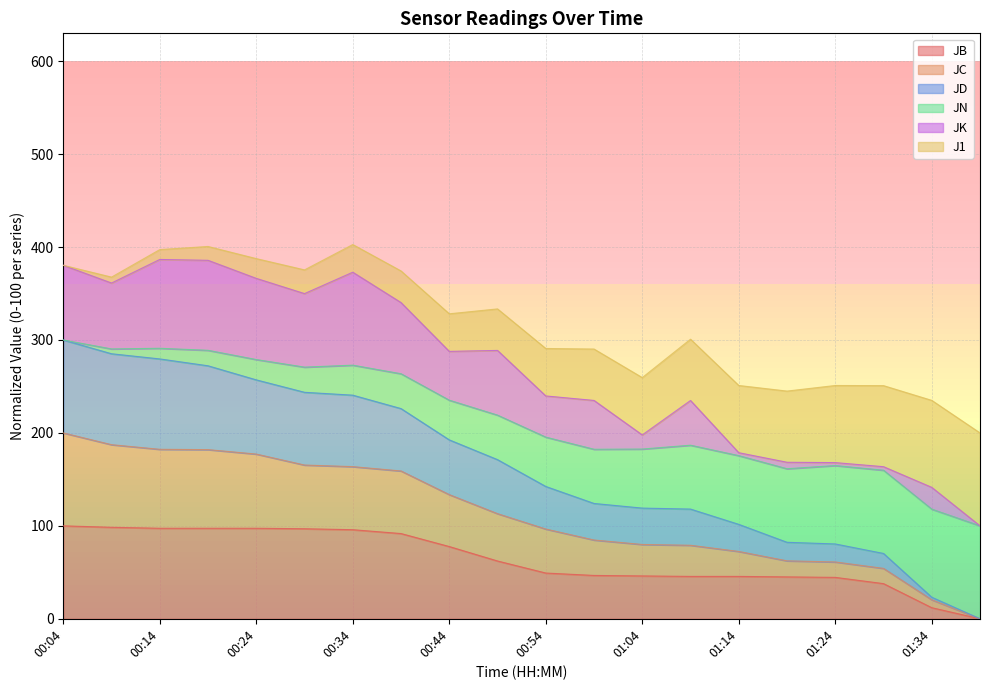

Is it true that JB equals 160.9 at 00:14?

False